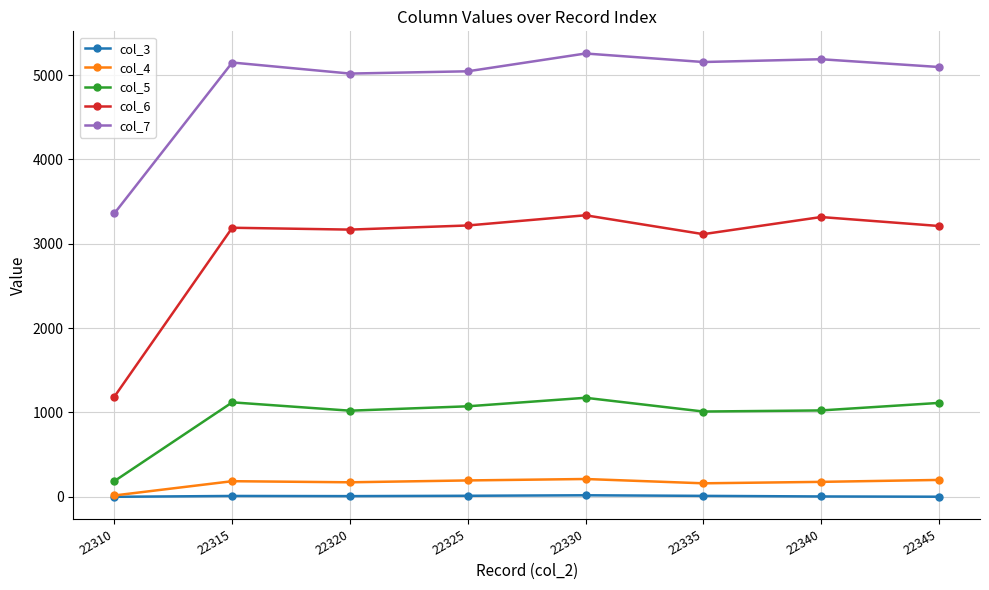

Which series has the widest spread of values?

col_6